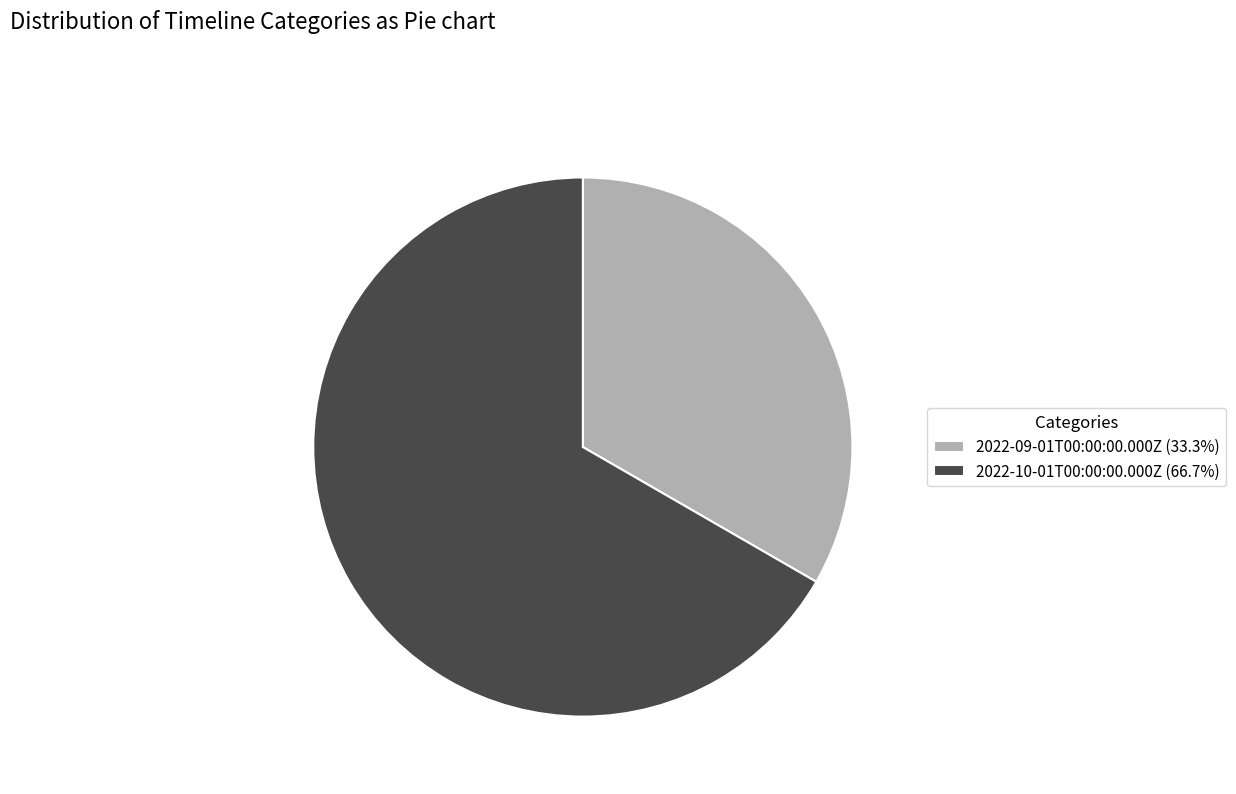

What is the ratio of the value at 2022-09-01T00:00:00.000Z (33.3%) to the value at 2022-10-01T00:00:00.000Z (66.7%)?

0.5